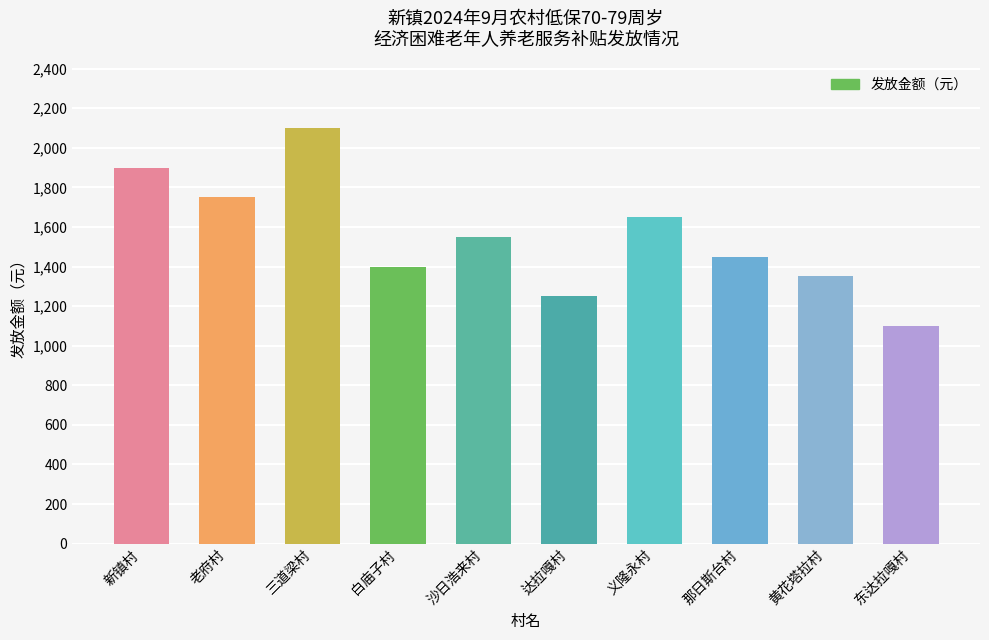

What is the difference between the maximum and minimum values?

1000